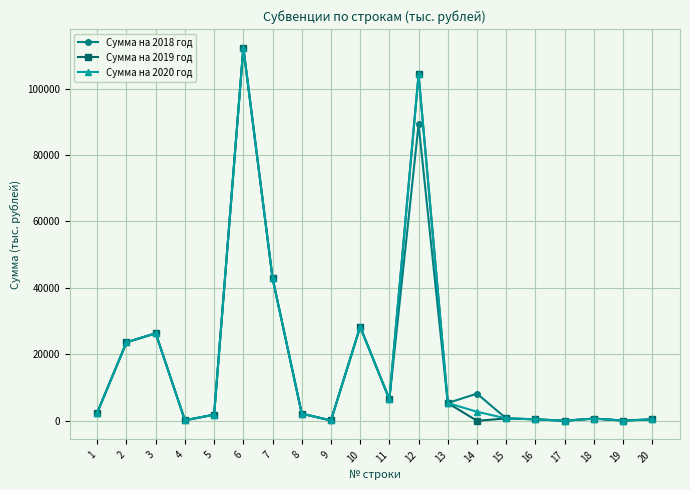

At which category is the sum across all series the highest?

6